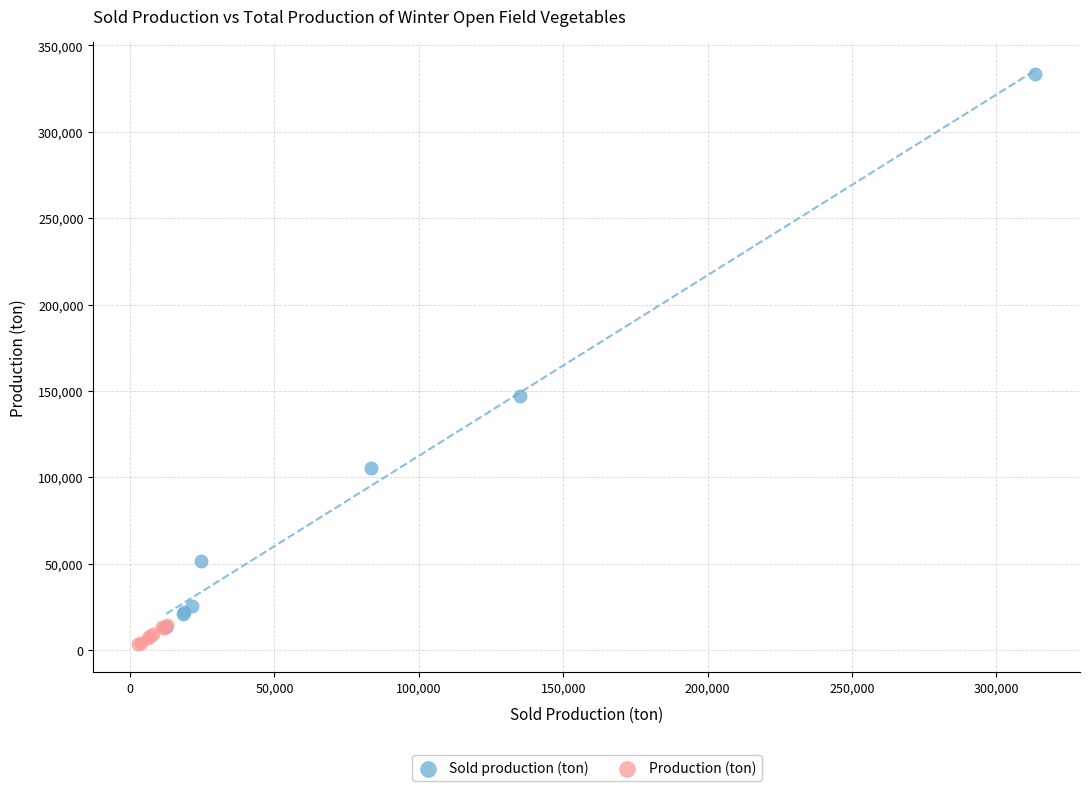

Which series reaches the minimum Y coordinate?

Production (ton)